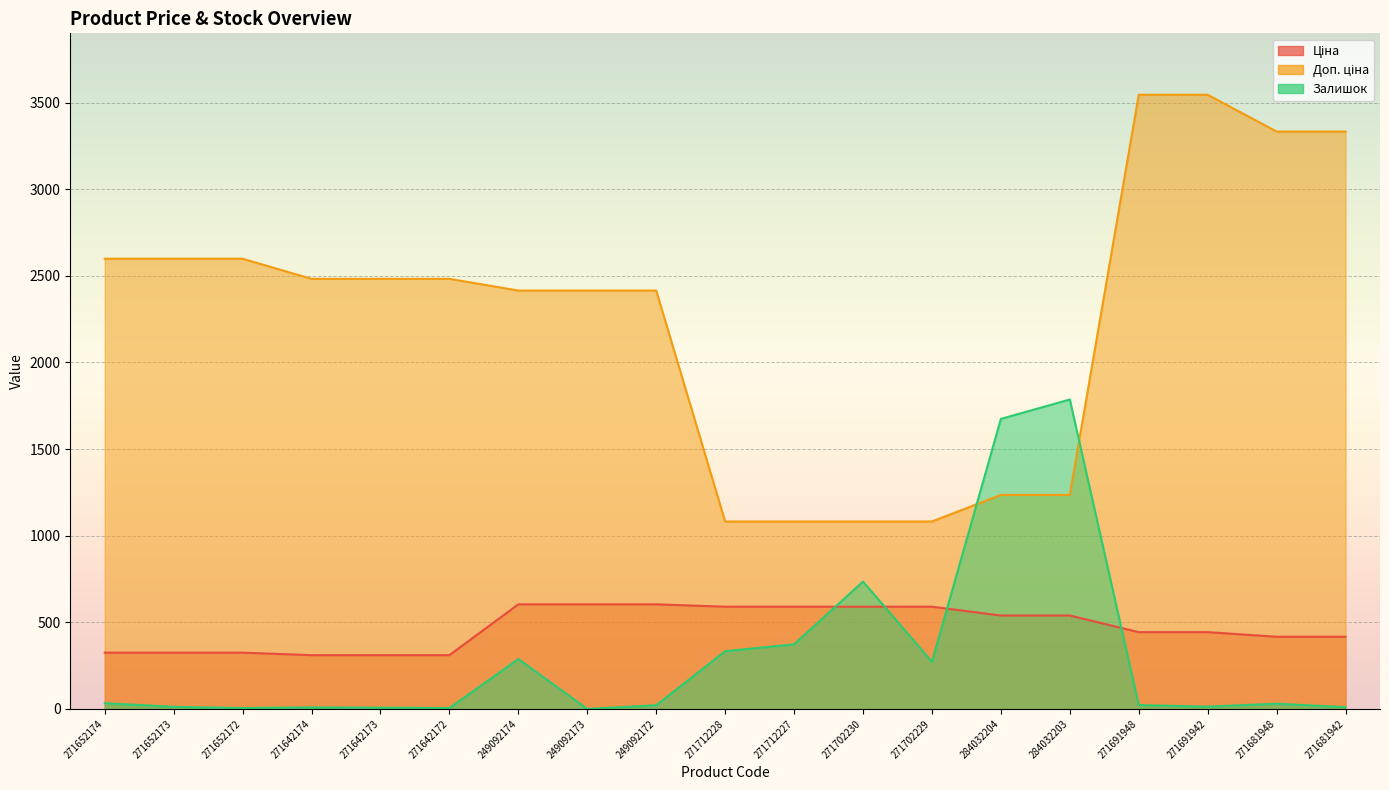

How many values in the Доп. ціна series are below 2482?

9